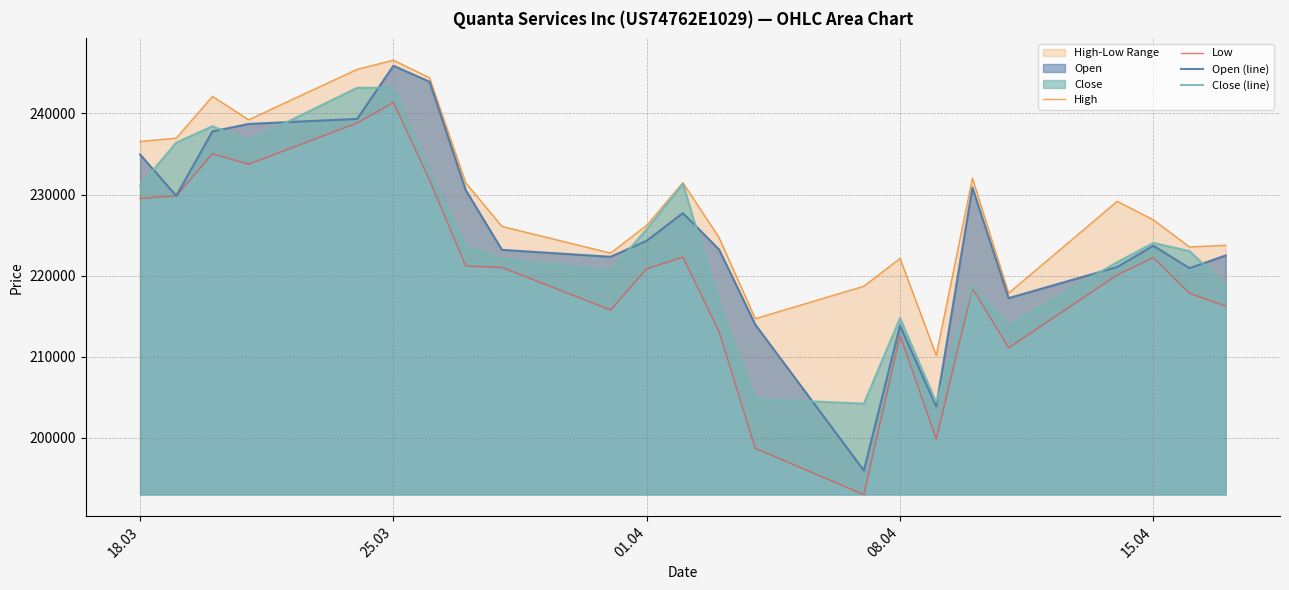

How many times do Open (line) and Close (line) cross each other?

10